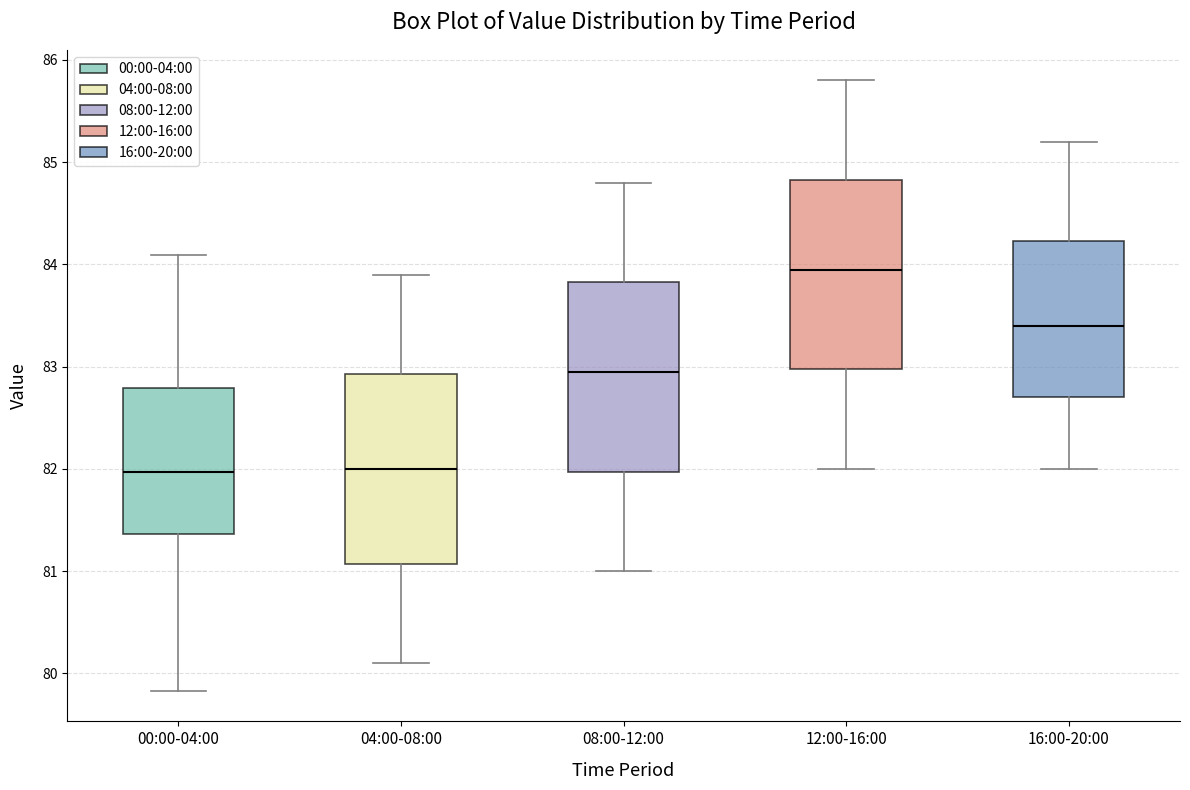

Where does the upper whisker of the box for 08:00-12:00 end on the y-axis? The values are not printed on the chart, so give them approximately, as read against the axis.

84.8